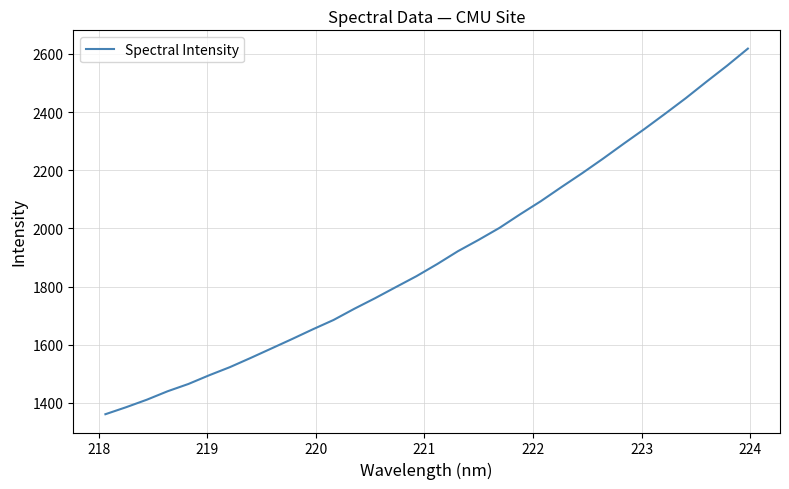

What is the difference between the maximum and minimum values?

1257.4